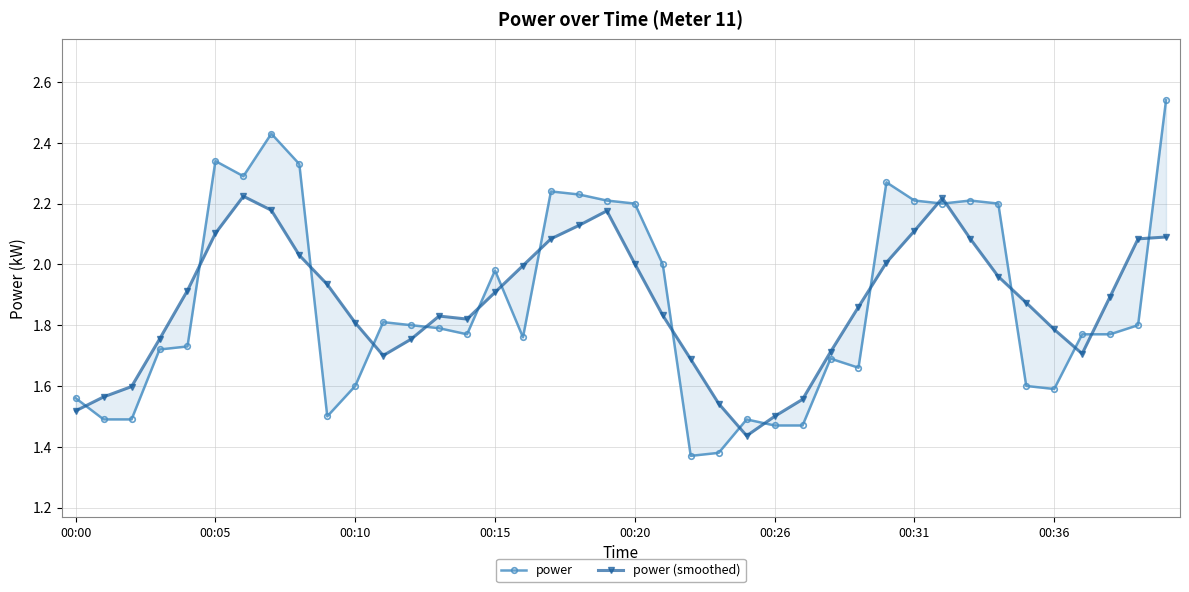

The value of power (smoothed) at 14 is 2.7. True or false?

False